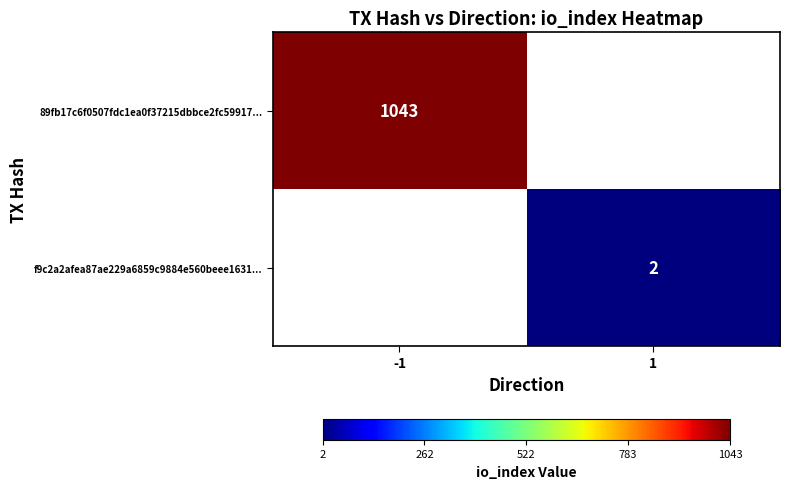

The f9c2a2afea87ae229a6859c9884e560beee1631... series shows 3 at 1. True or false?

False